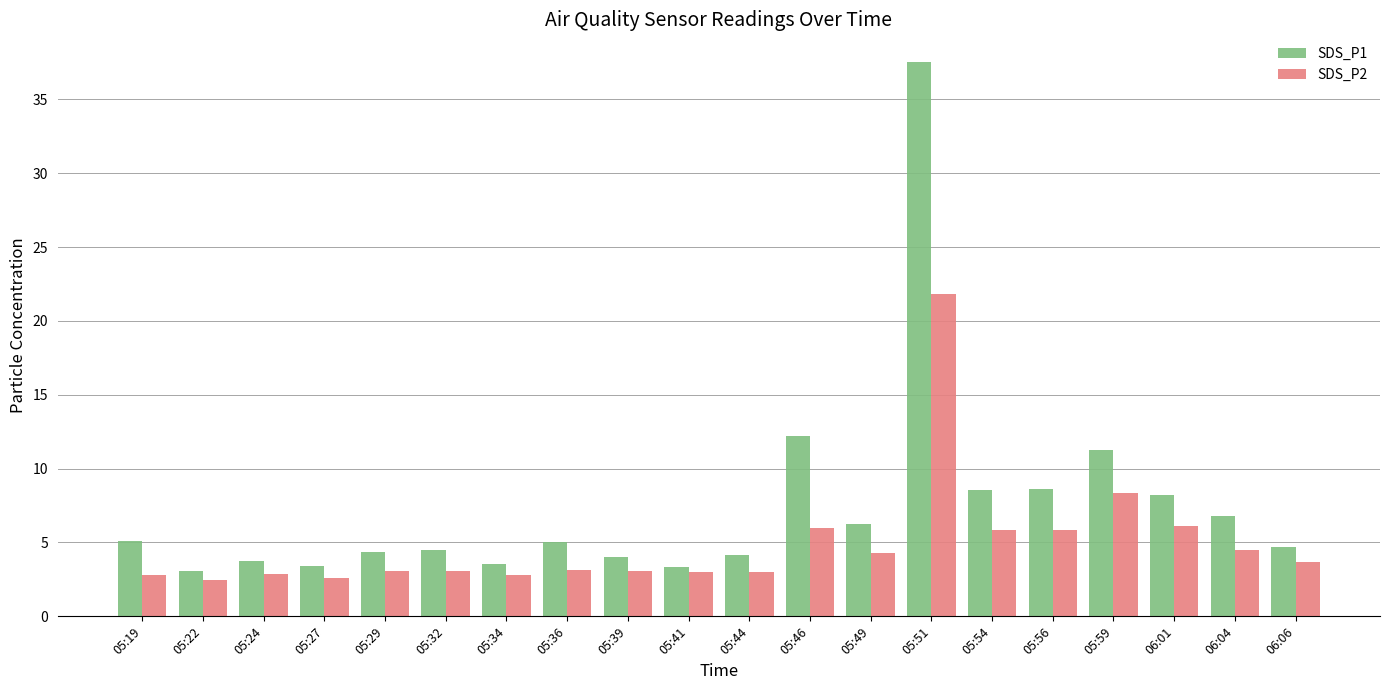

At which category does the chart reach its peak across all series?

05:51